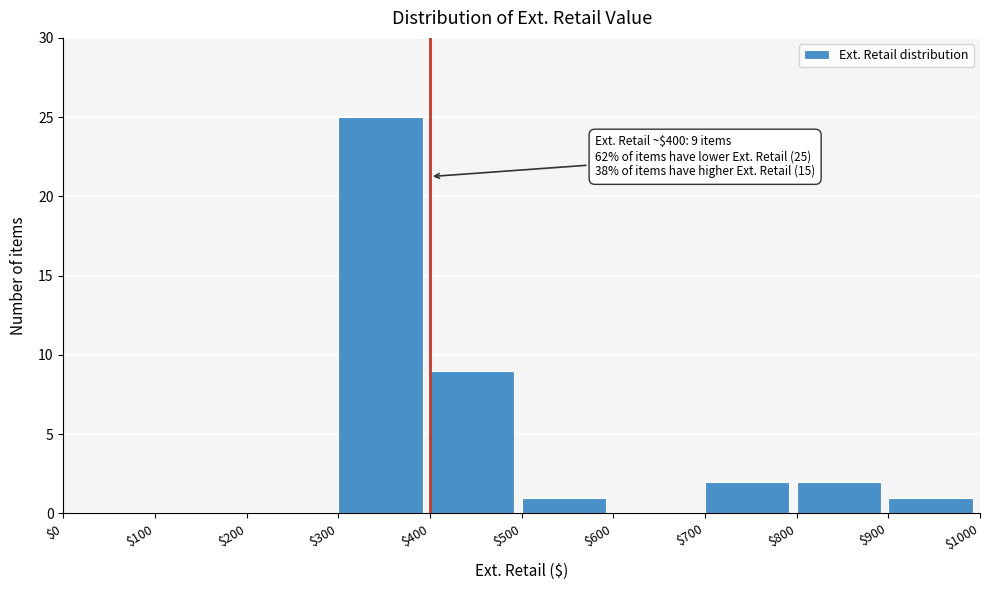

Over which range of the x-axis is the bar tallest?

$300 to $400